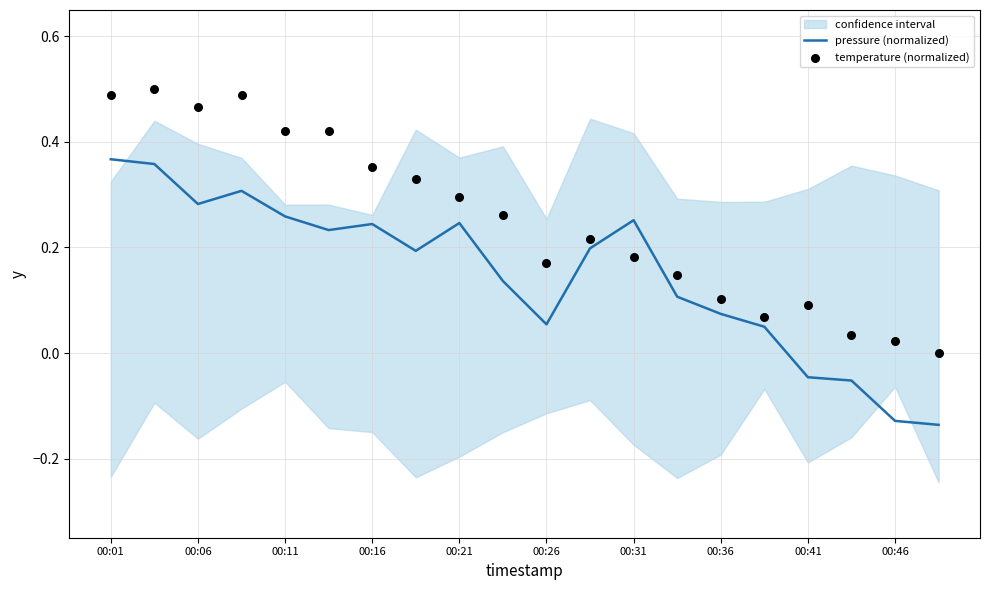

At how many categories does at least one series exceed 0?

19